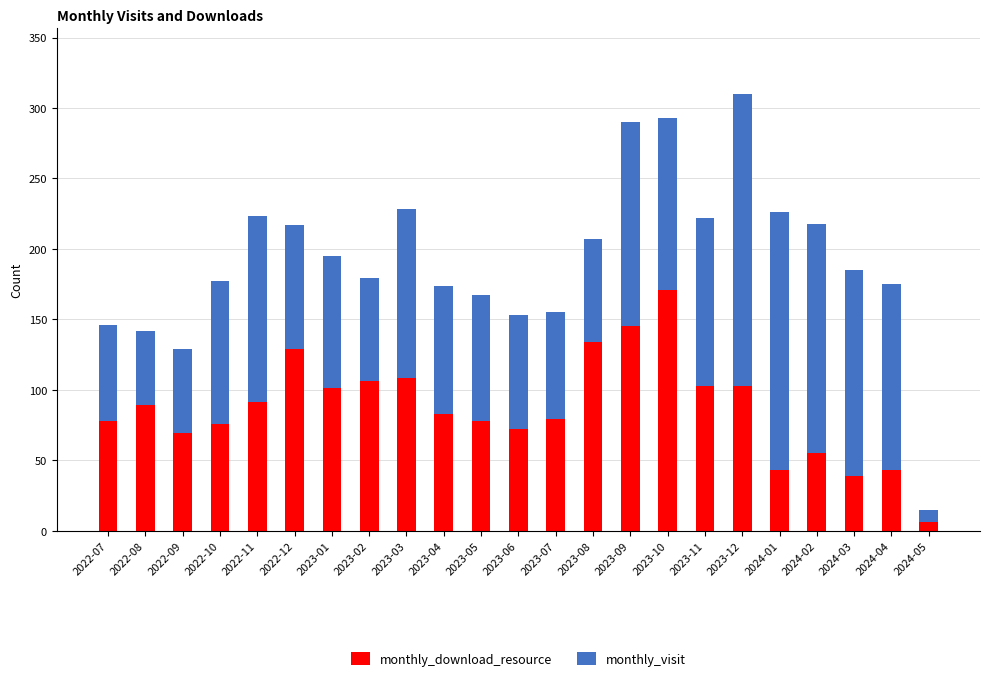

What is the difference between the monthly_download_resource values at 2022-09 and 2023-03?

39